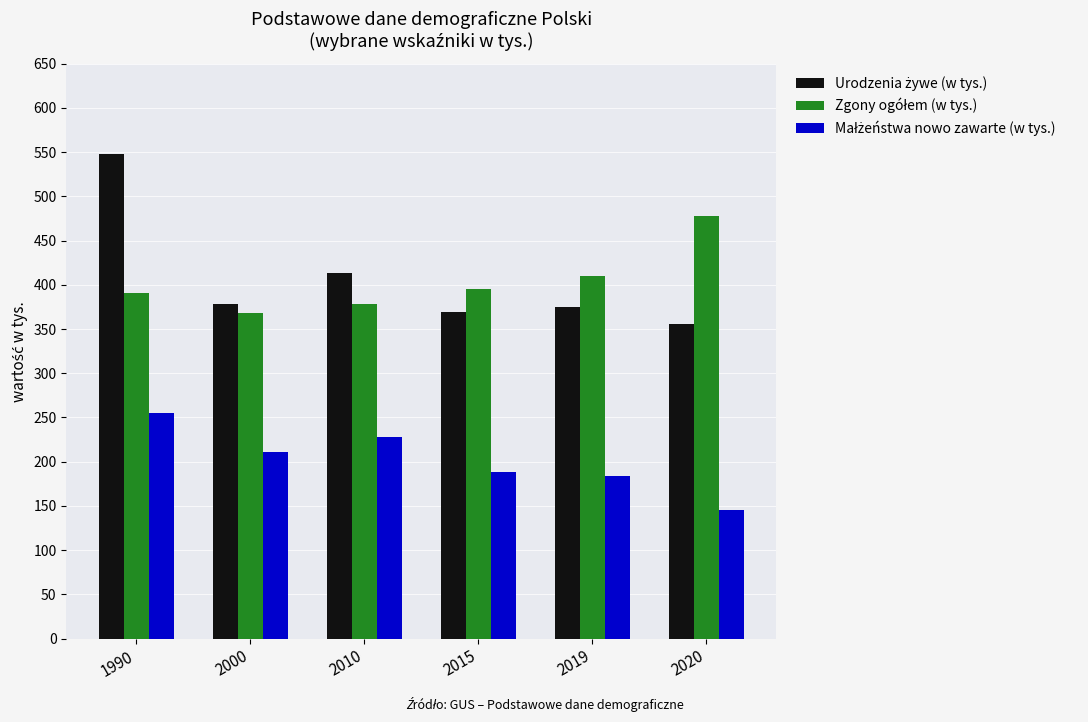

What is the smallest value displayed?

145.0